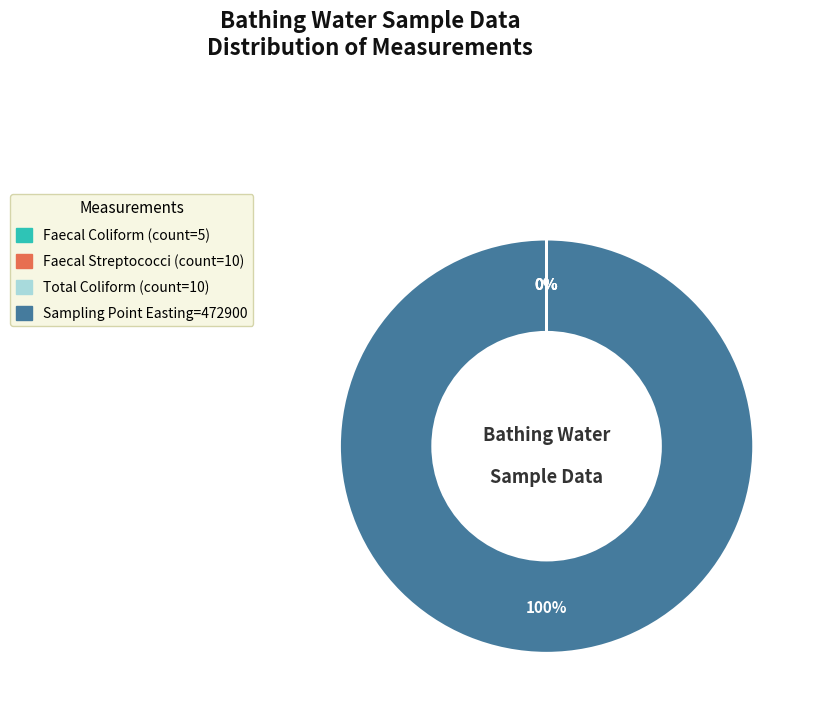

To the nearest percent, what is the difference between the largest and smallest slice percentages?

100%